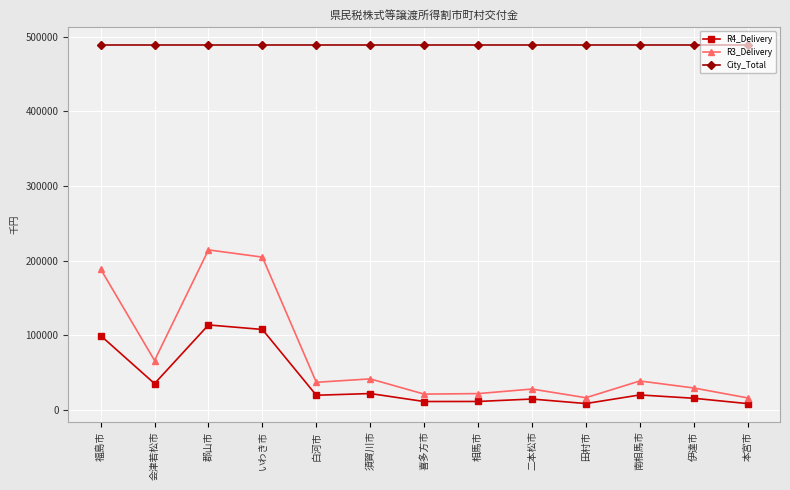

Between 白河市 and 相馬市, which series saw the biggest shift?

R3_Delivery